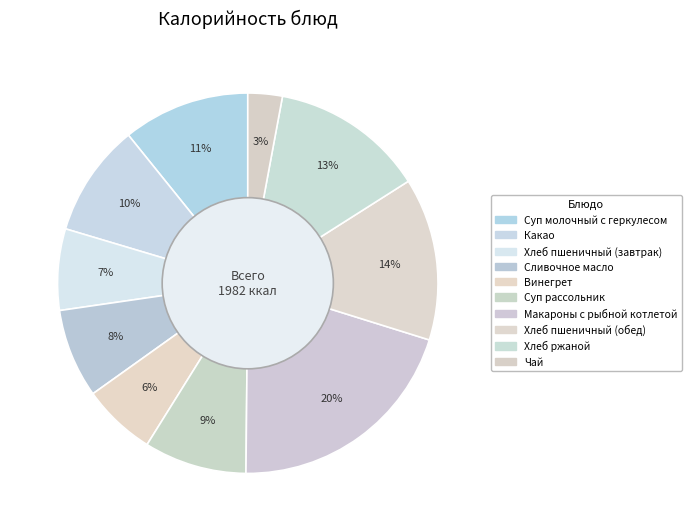

To the nearest percent, what portion does Суп молочный с геркулесом represent?

11%